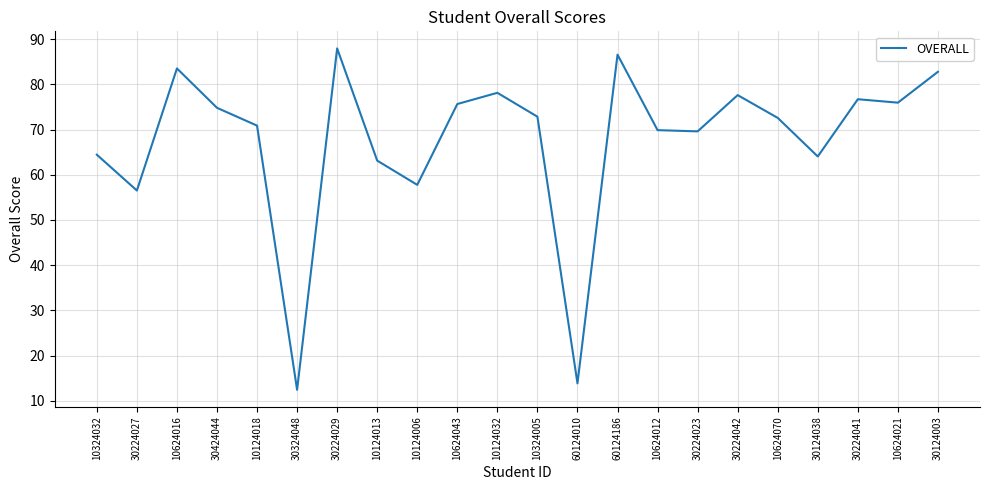

What position from the right is 60124010?

10